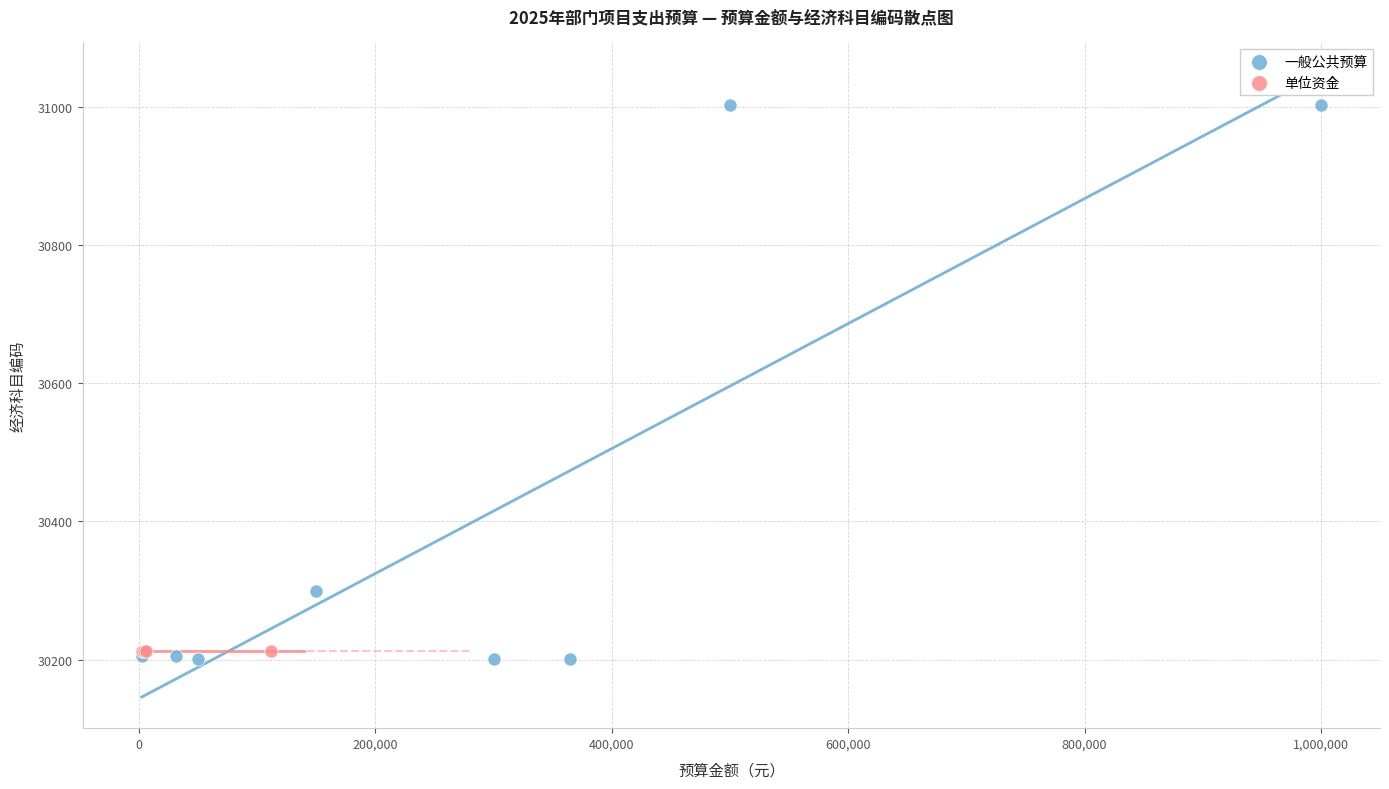

Which series contains the highest Y value?

一般公共预算